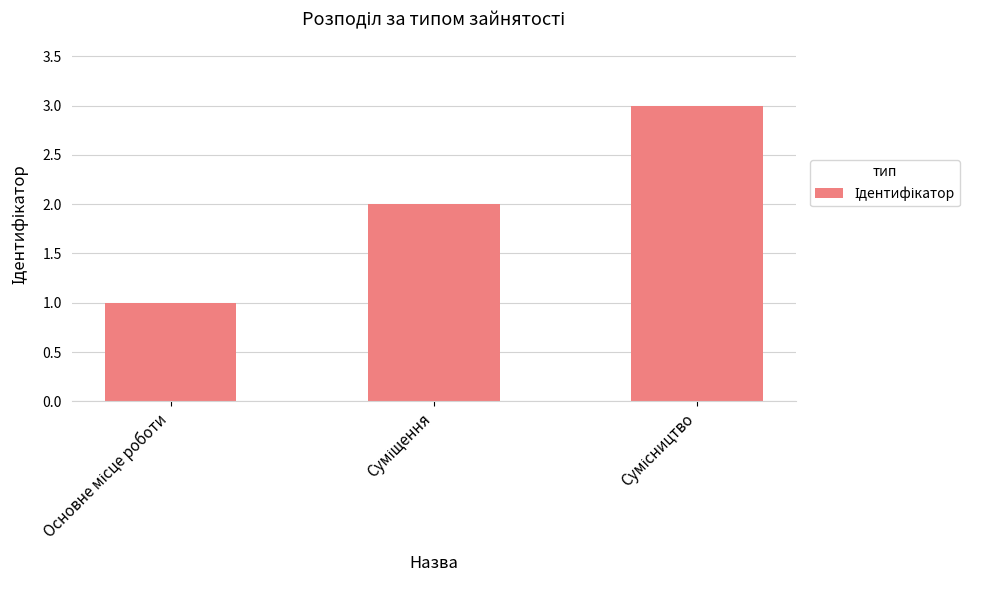

What is the sum of all values?

6